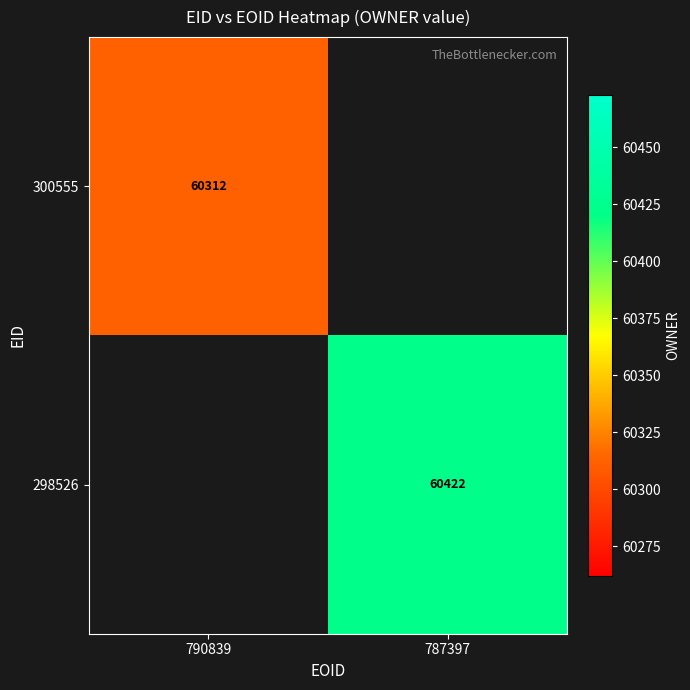

What is the smallest value displayed?

60312.0